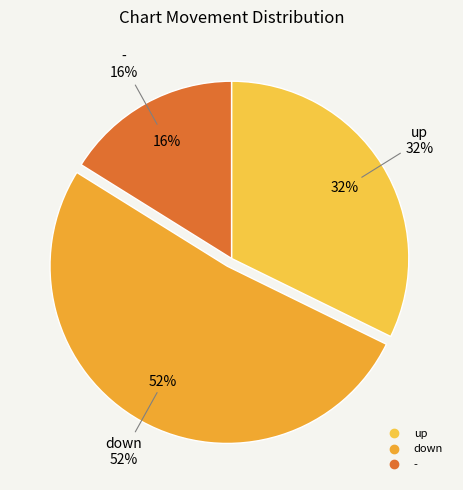

Approximately how many times larger is the value at - compared to up?

0.5